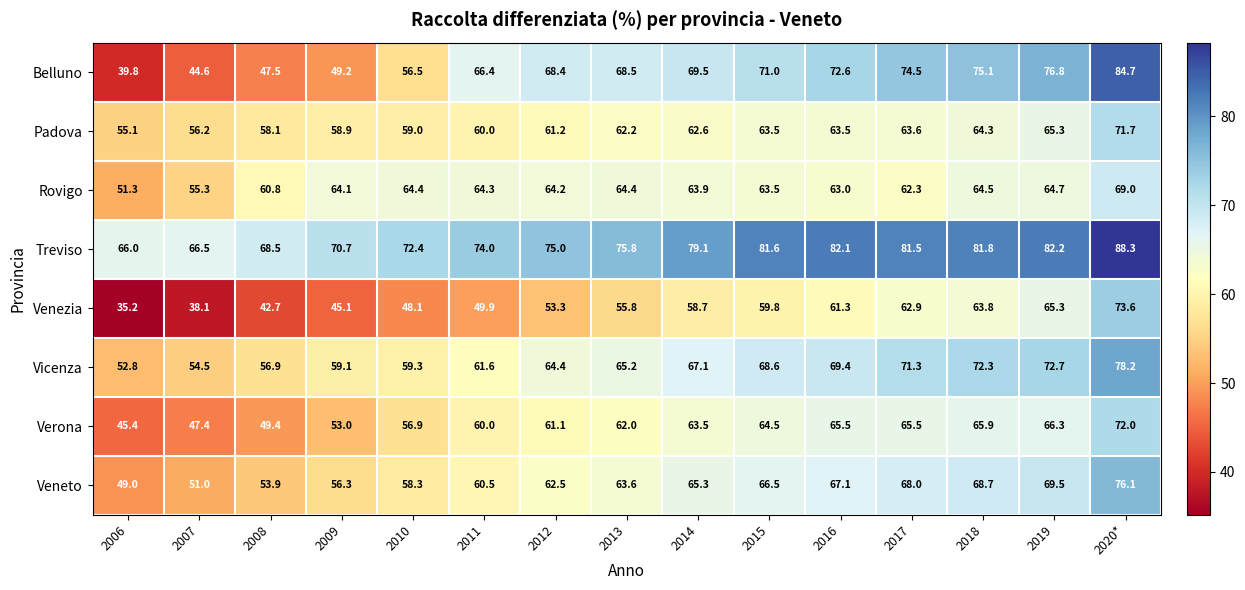

How many data points in Padova are less than 62?

7